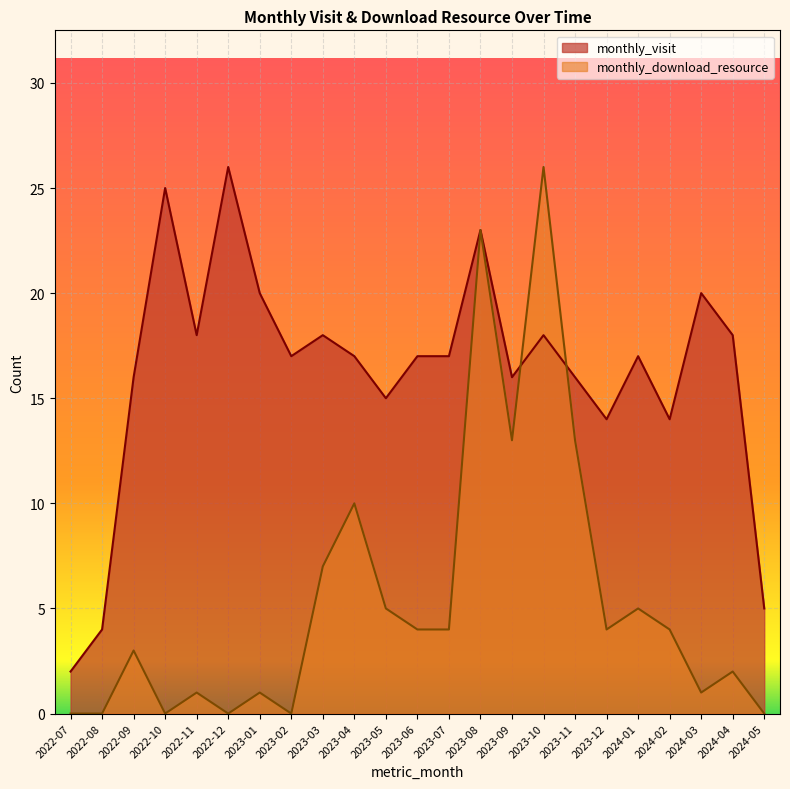

How many lines are shown in the chart?

2